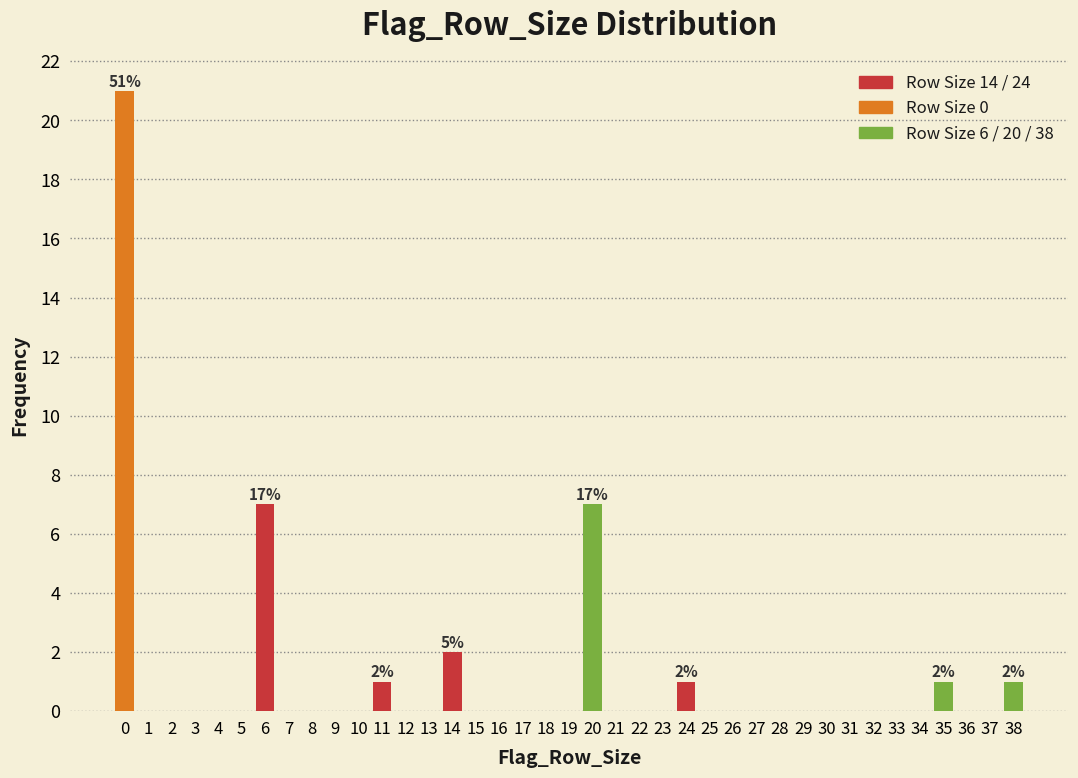

Which range on the x-axis has the tallest bar?

-0.5 to 0.5